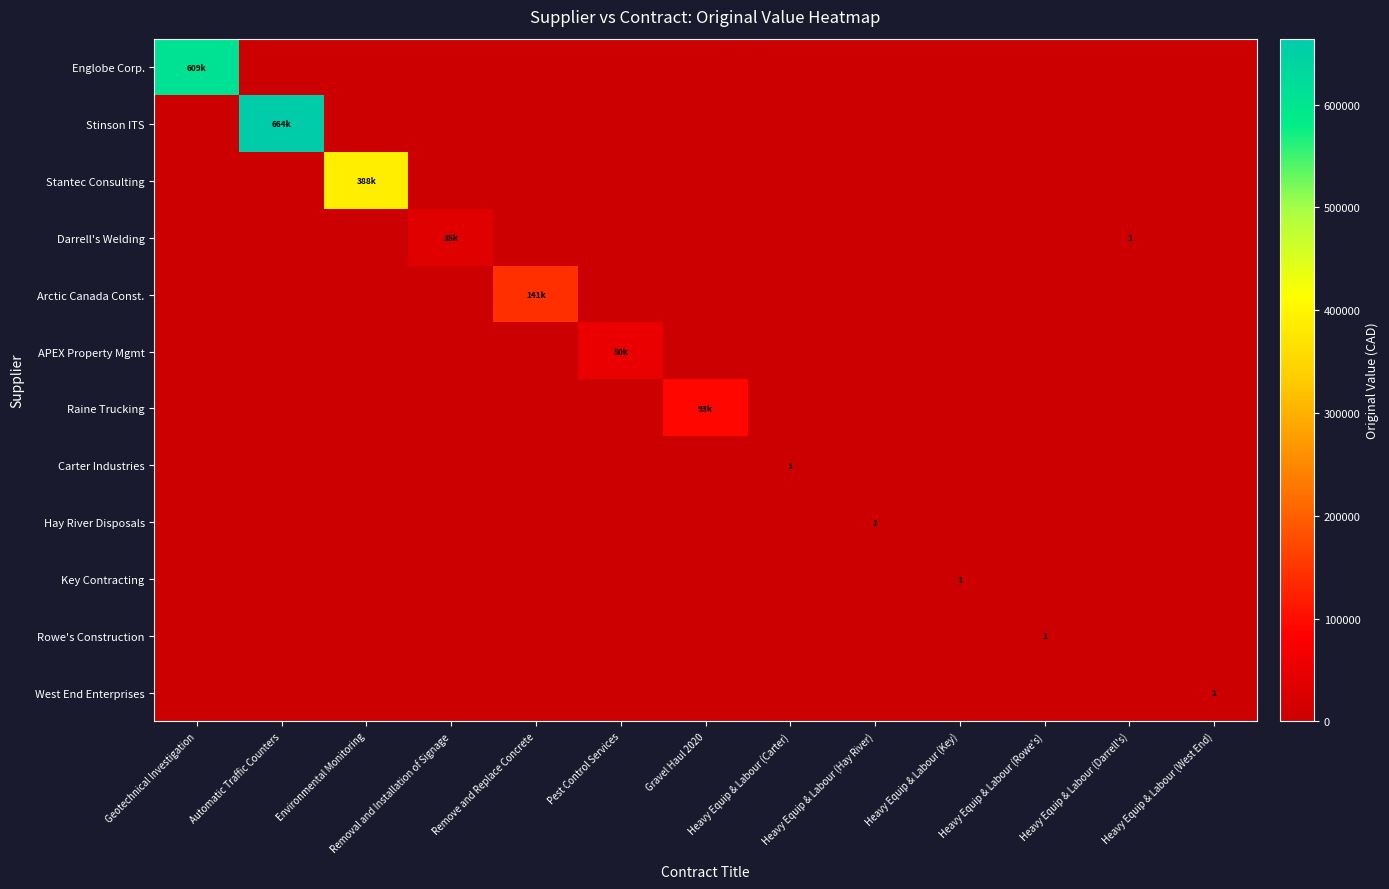

Is it true that Darrell's Welding equals 1.0 at Heavy Equip & Labour (Darrell's)?

True